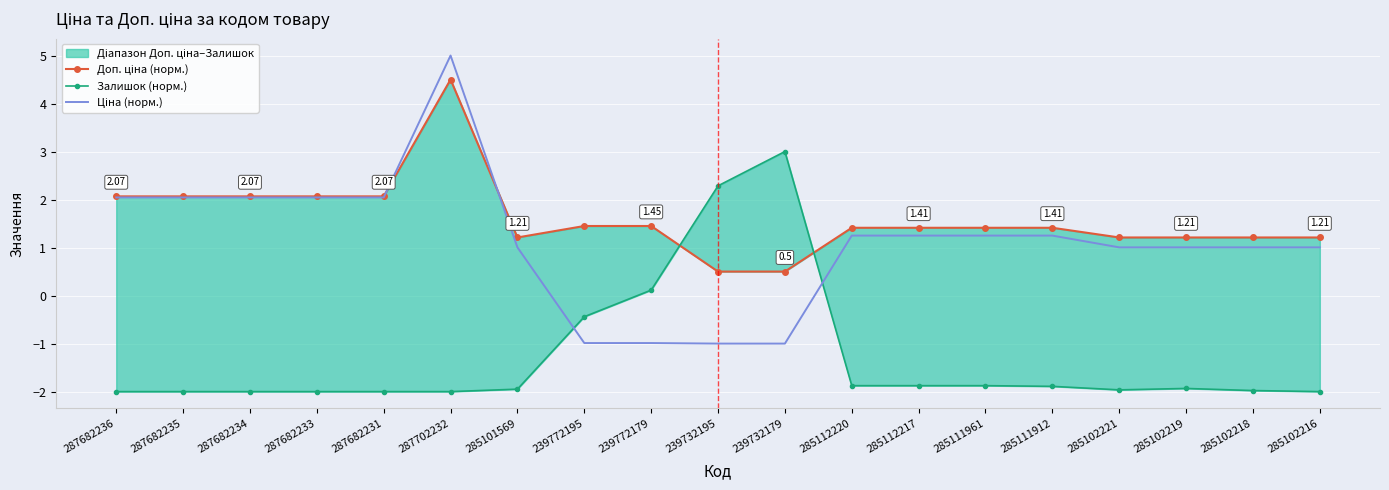

Reading left to right, what are all the values shown in this chart?

Доп. ціна (норм.): 287682236=2.1	287682235=2.1	287682234=2.1	287682233=2.1	287682231=2.1	287702232=4.5	285101569=1.2	239772195=1.4	239772179=1.4	239732195=0.5	239732179=0.5	285112220=1.4	285112217=1.4	285111961=1.4	285111912=1.4	285102221=1.2	285102219=1.2	285102218=1.2	285102216=1.2
Залишок (норм.): 287682236=-2.0	287682235=-2.0	287682234=-2.0	287682233=-2.0	287682231=-2.0	287702232=-2.0	285101569=-1.9	239772195=-0.4	239772179=0.1	239732195=2.3	239732179=3.0	285112220=-1.9	285112217=-1.9	285111961=-1.9	285111912=-1.9	285102221=-2.0	285102219=-1.9	285102218=-2.0	285102216=-2.0
Ціна (норм.): 287682236=2.0	287682235=2.0	287682234=2.0	287682233=2.0	287682231=2.0	287702232=5.0	285101569=1.0	239772195=-1.0	239772179=-1.0	239732195=-1.0	239732179=-1.0	285112220=1.2	285112217=1.2	285111961=1.2	285111912=1.2	285102221=1.0	285102219=1.0	285102218=1.0	285102216=1.0